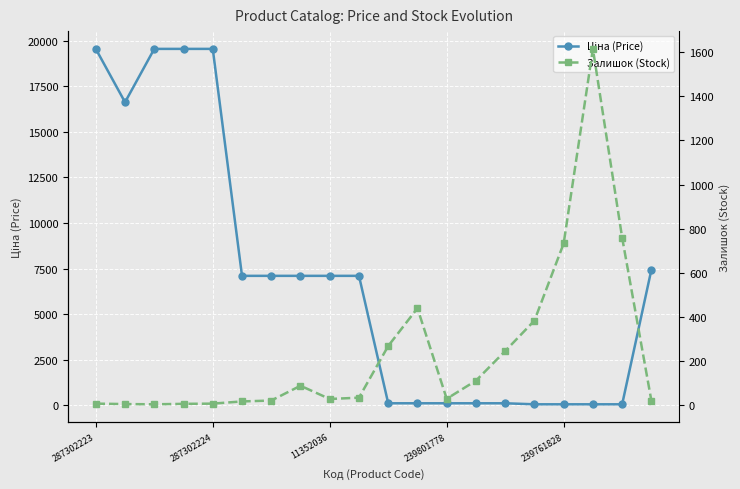

How many data points does each series have?

20